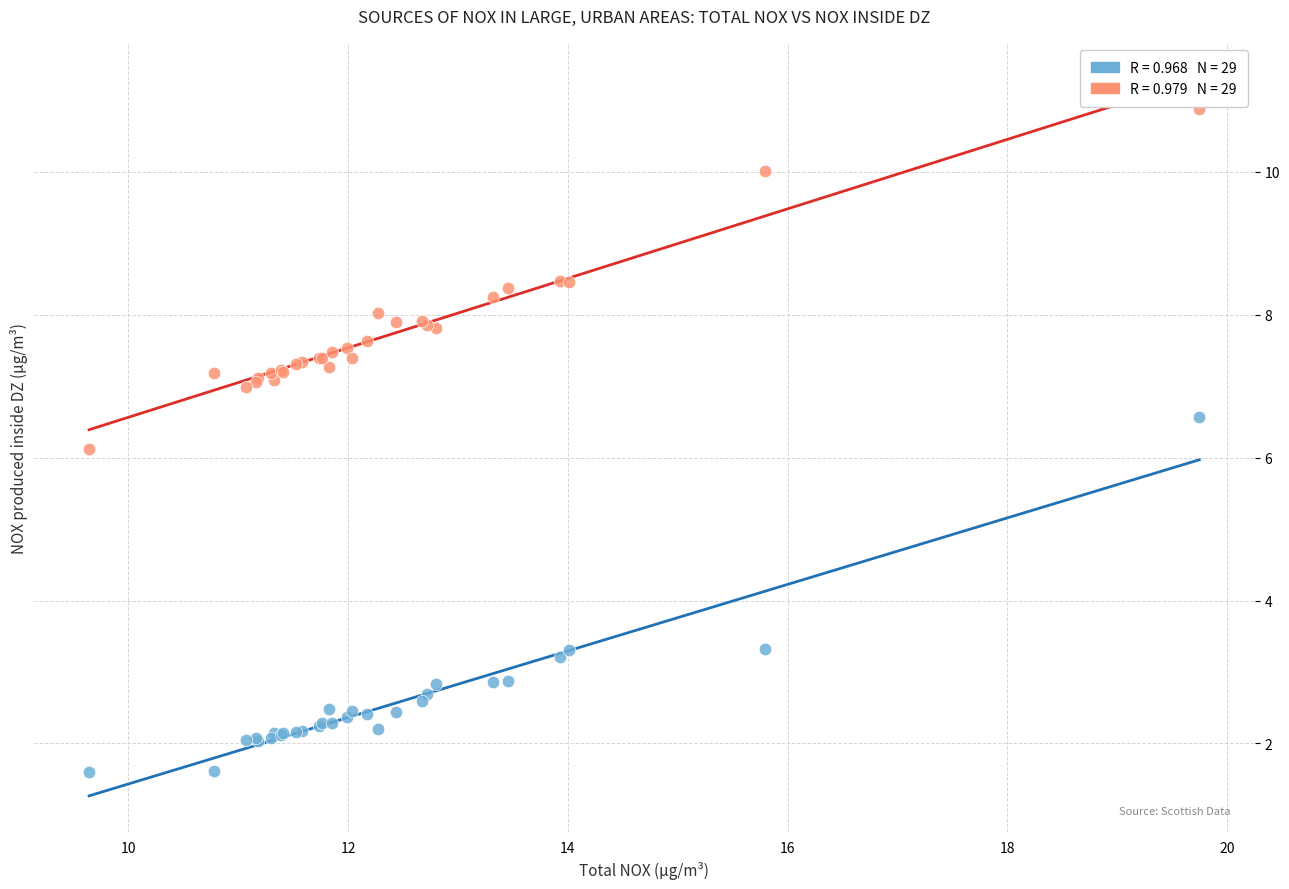

Across all series, what Y value is closest to 6?

6.1